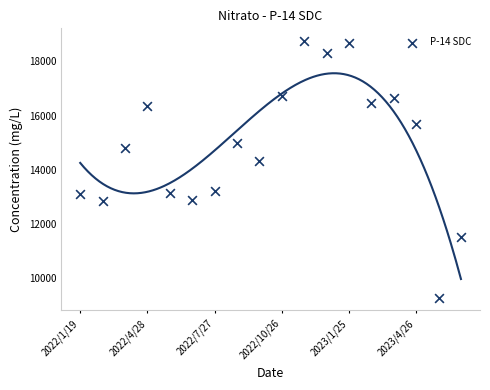

What is the range of Y values (max minus min)?

9459.7